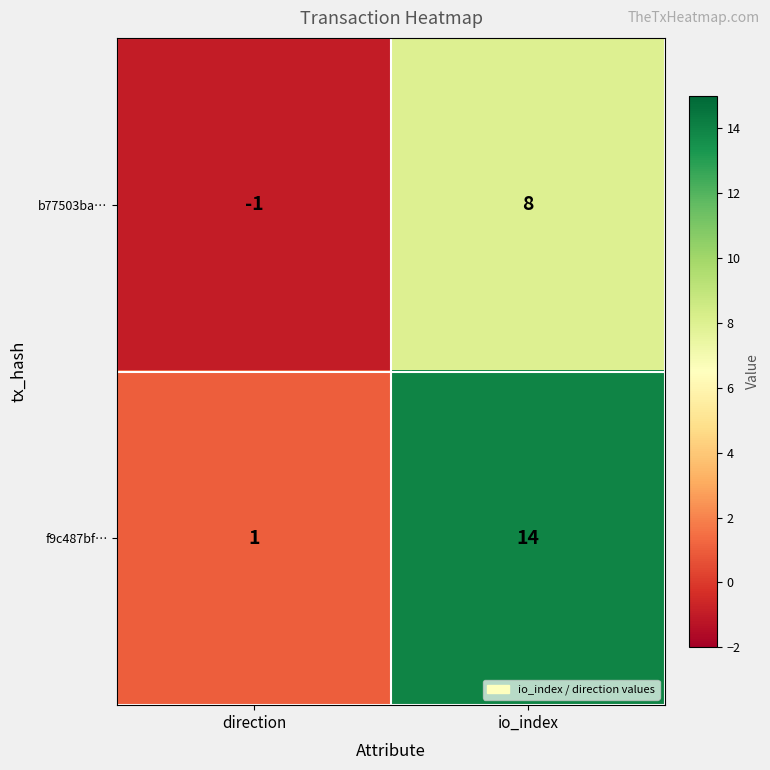

Between direction and io_index, which series saw the biggest shift?

f9c487bf…